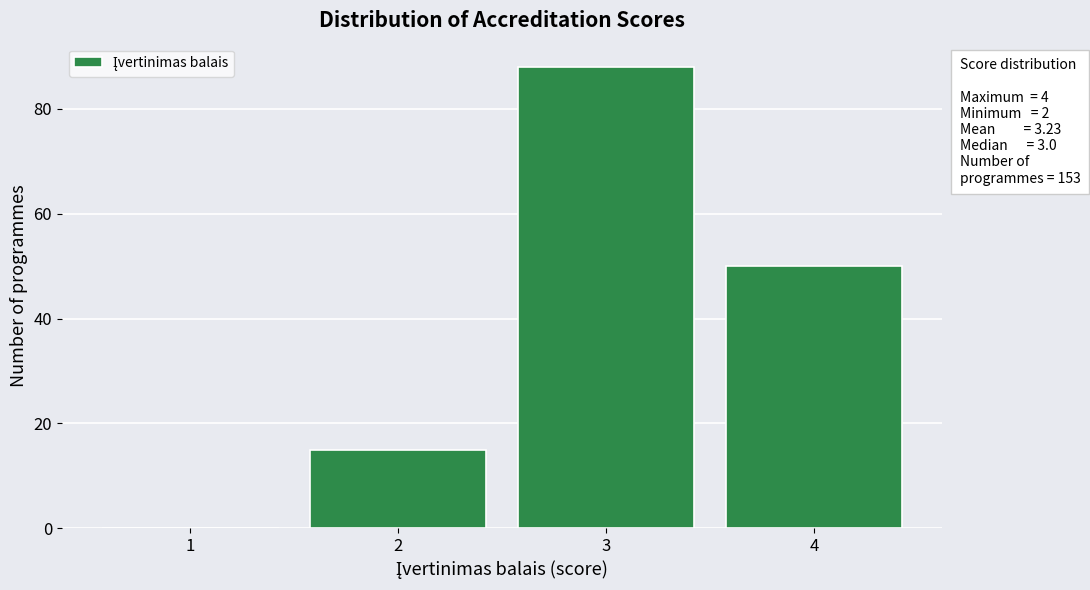

Which range on the x-axis has the tallest bar?

2.5 to 3.5